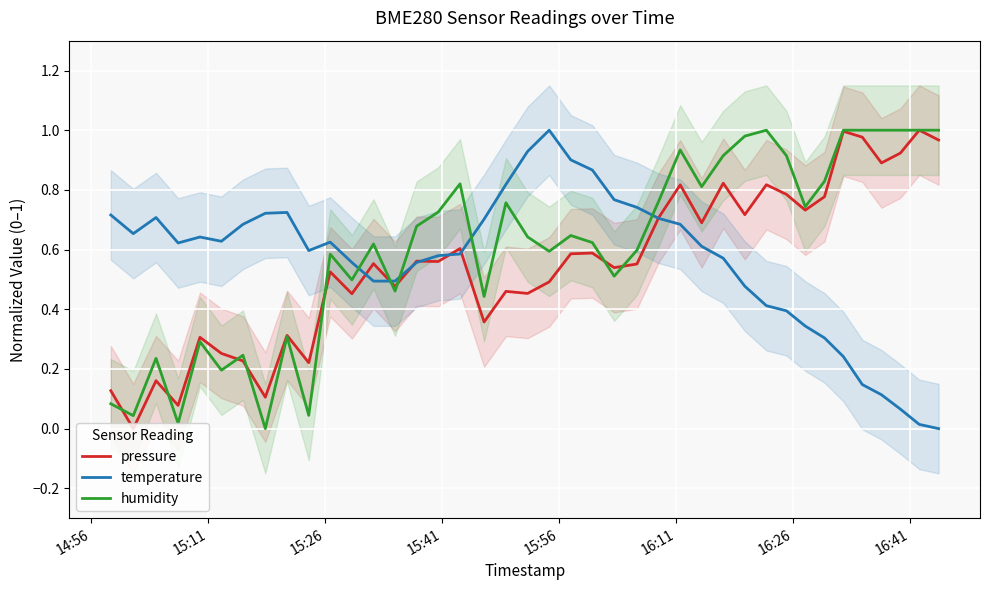

True or false: temperature and humidity cross at least once.

True